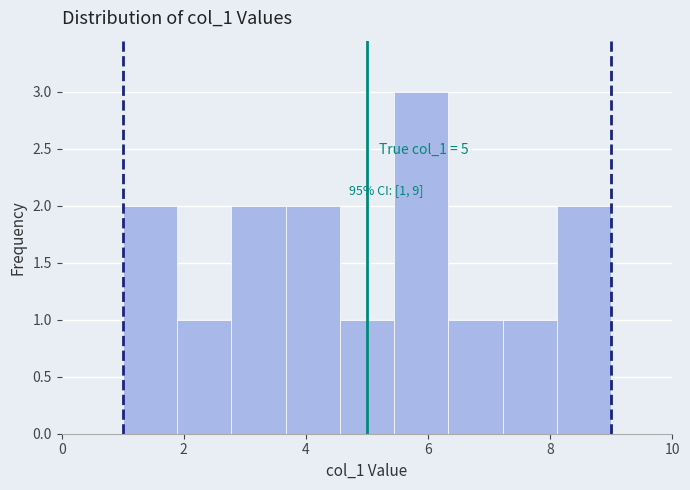

Which range on the x-axis has the tallest bar?

5.4 to 6.4